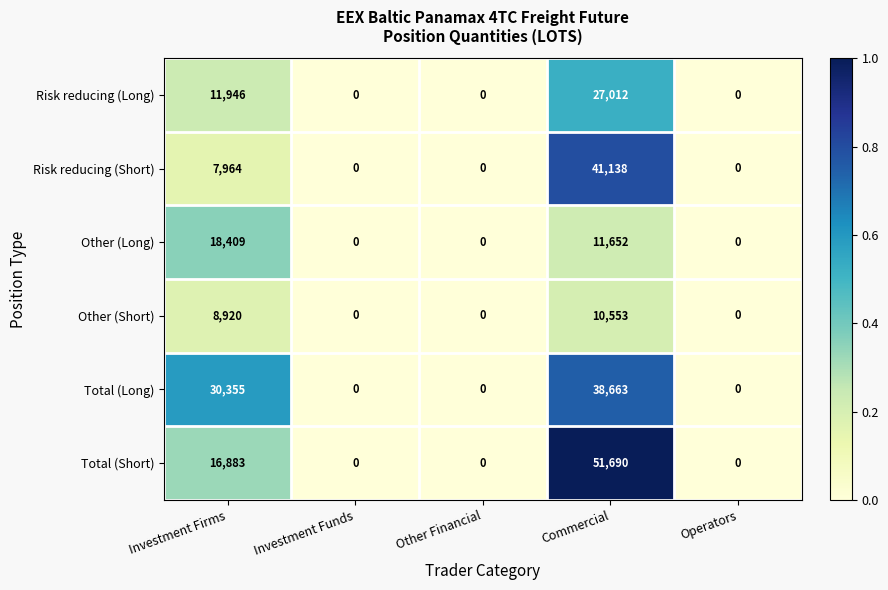

At which label is Total (Long) closest to 19331?

Investment Firms